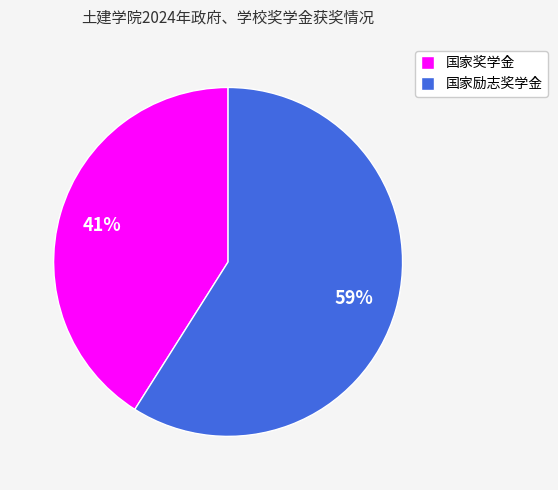

Is there any slice that represents more than half of the pie?

Yes